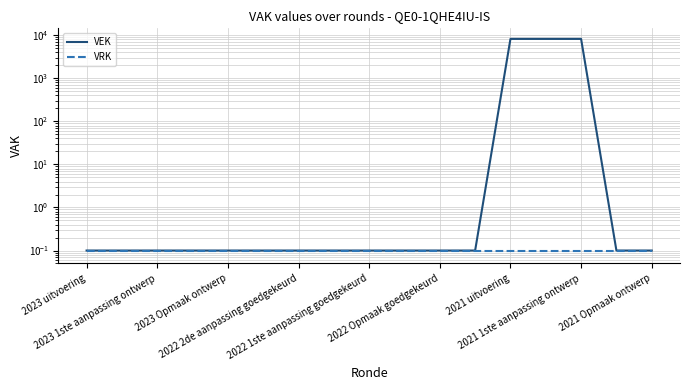

Does the chart display data point markers on the line(s)?

No